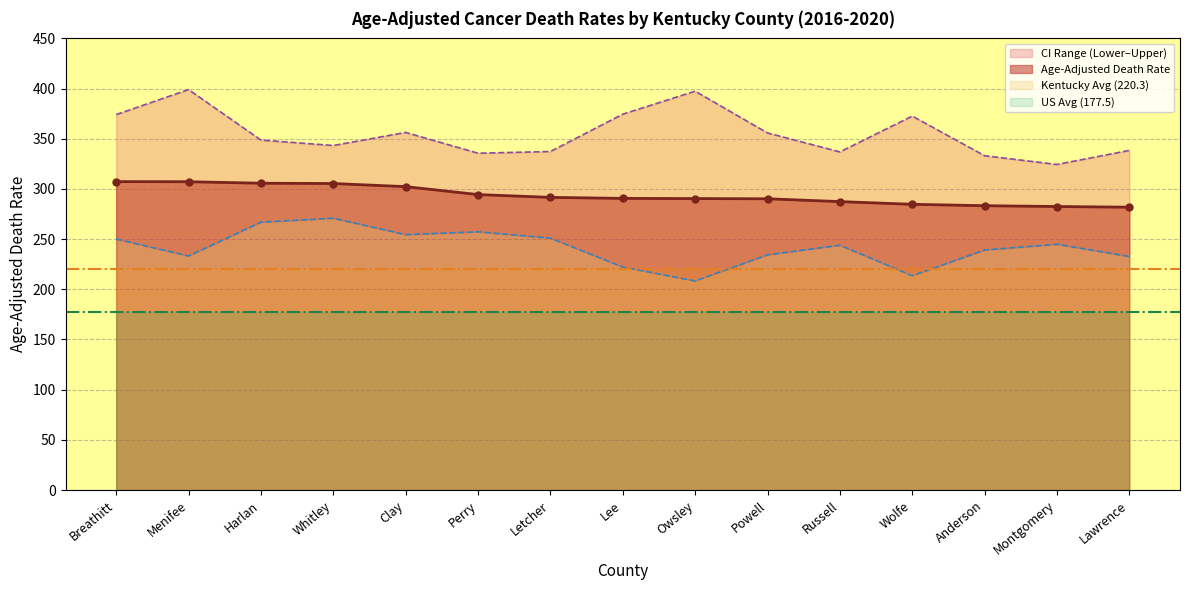

Read the Age-Adjusted Death Rate value at Lee.

290.6